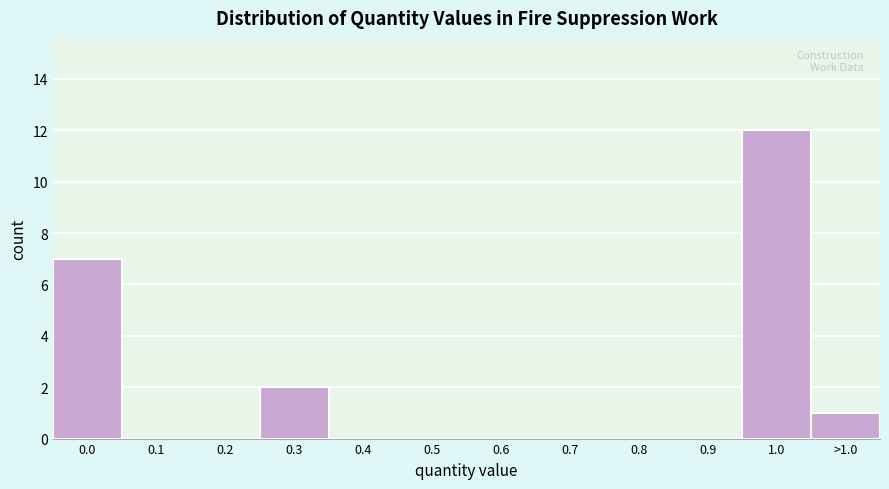

Reading left to right, transcribe all the data shown in this chart.

0.0=7	0.1=0	0.2=0	0.3=2	0.4=0	0.5=0	0.6=0	0.7=0	0.8=0	0.9=0	1.0=12	>1.0=1